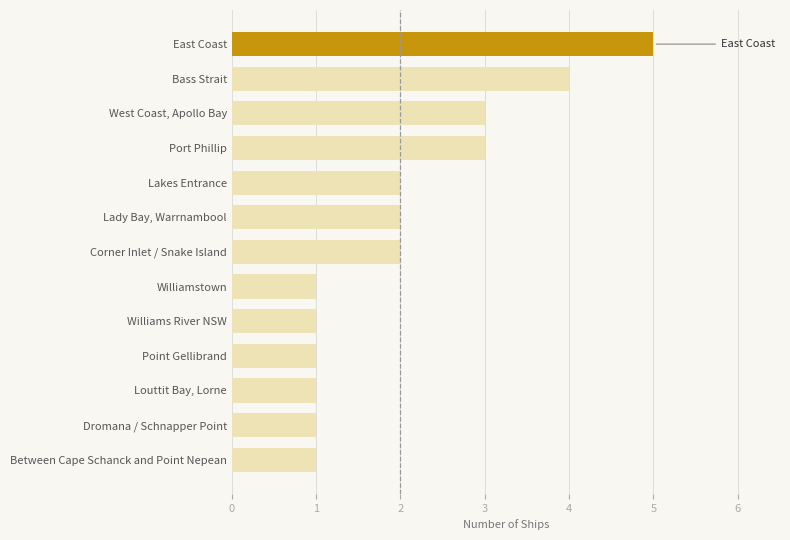

Read the value at Bass Strait.

4